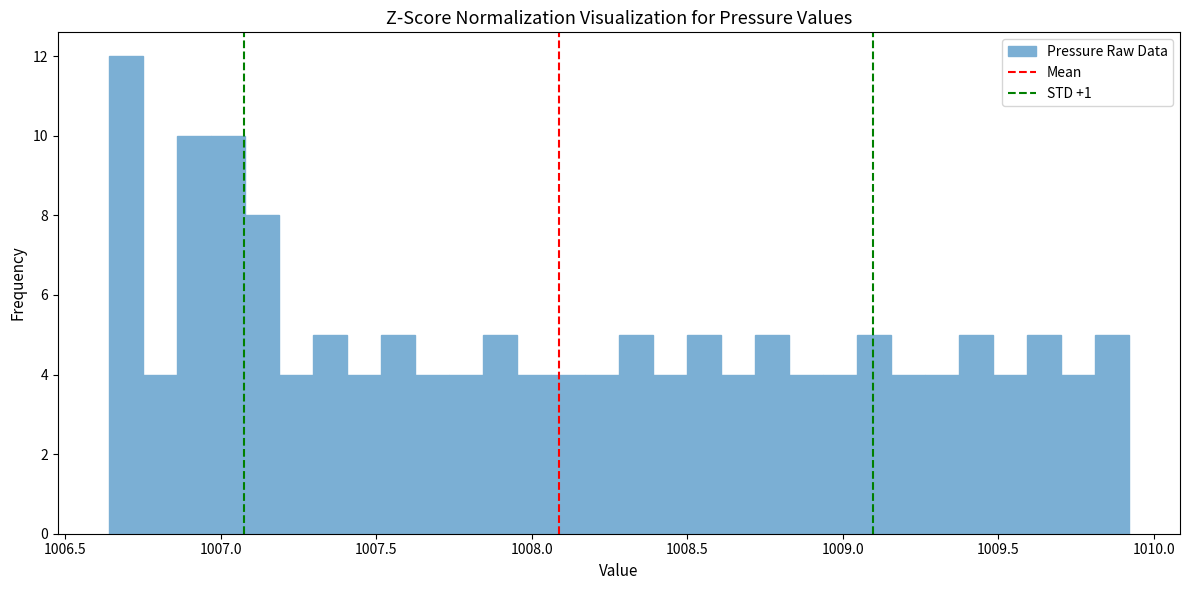

Read against the x-axis, roughly where is the centre of the tallest bar?

1006.70